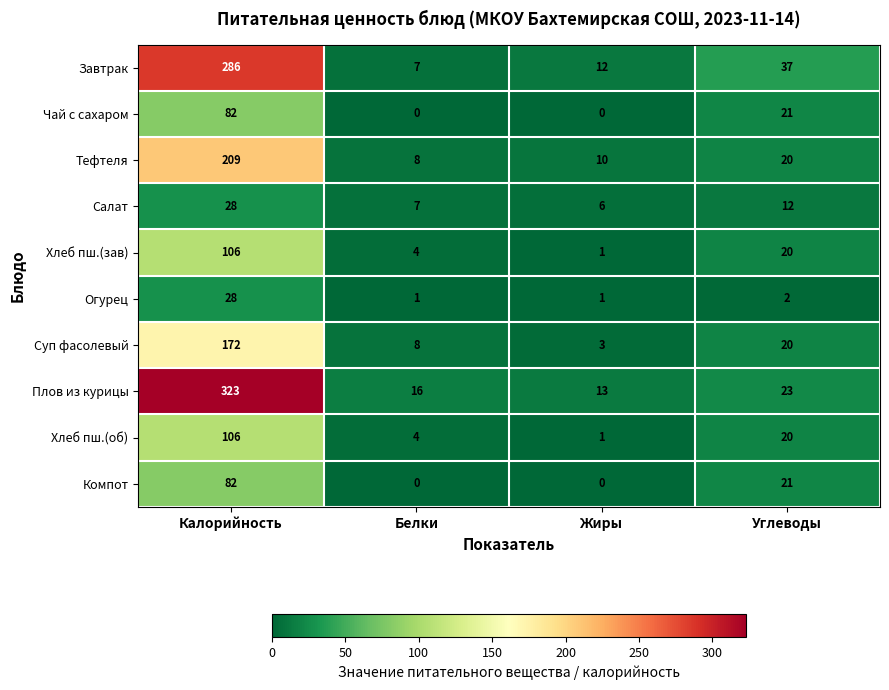

Is it true that Салат equals 16 at Калорийность?

False